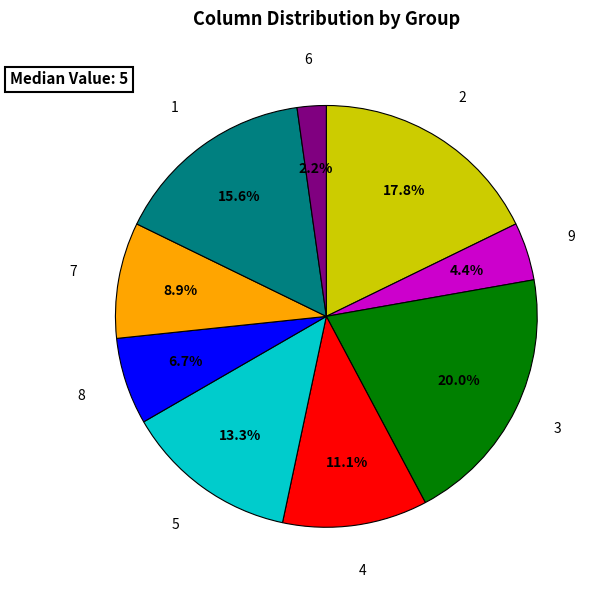

Does any single category account for the majority?

No